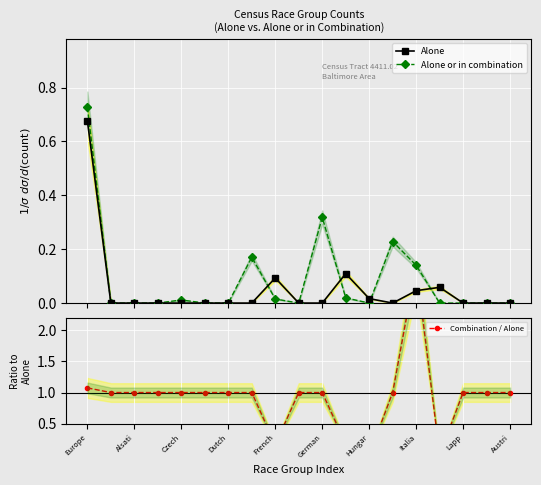

How many values in Alone or in combination are above zero?

8